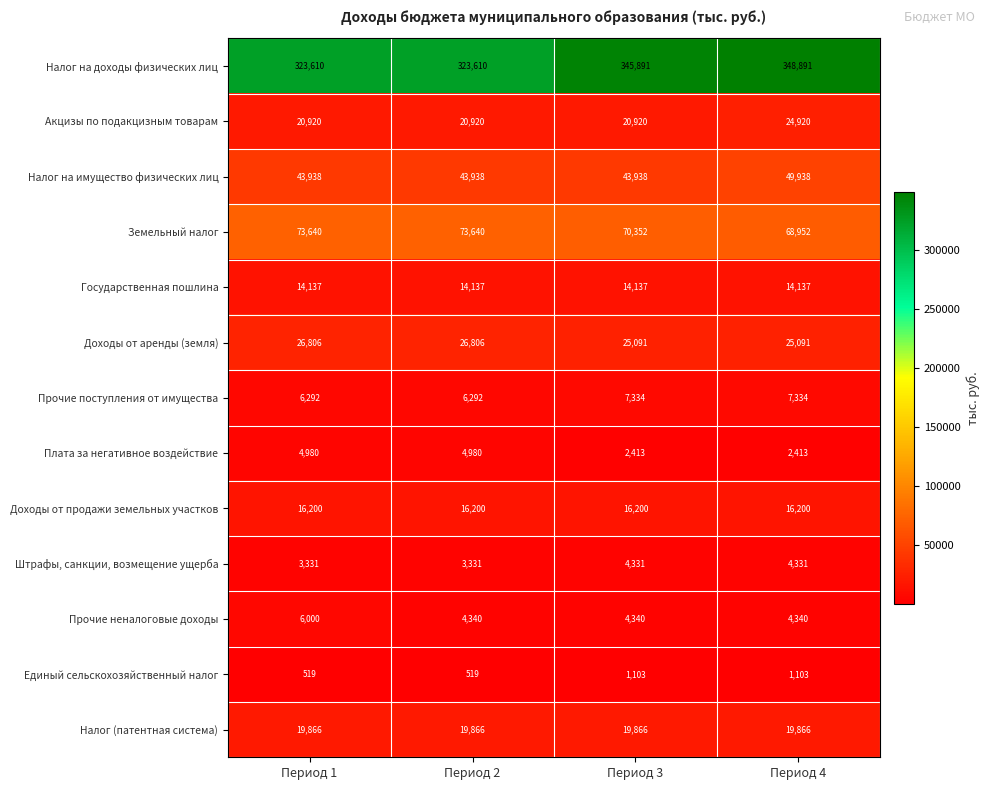

Is the value of Налог на имущество физических лиц at Период 4 greater than the value of Акцизы по подакцизным товарам at Период 1?

Yes